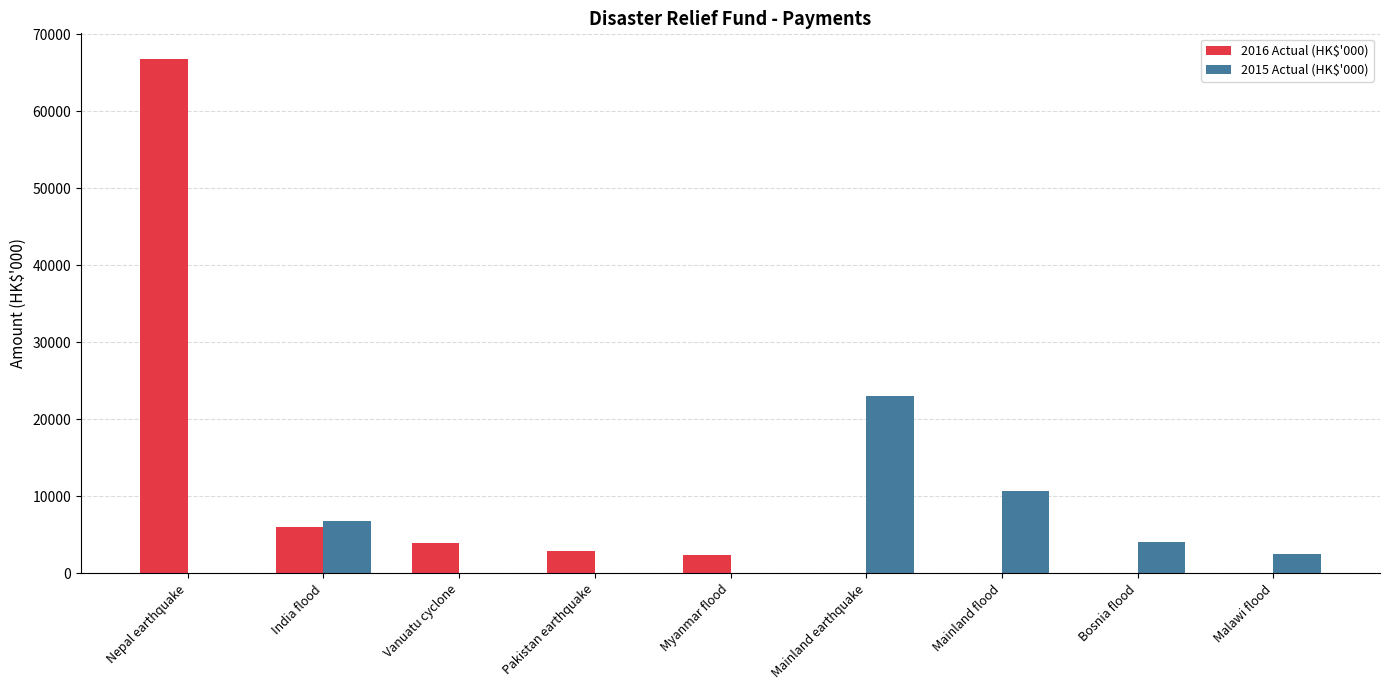

Count the number of data series in this chart.

2